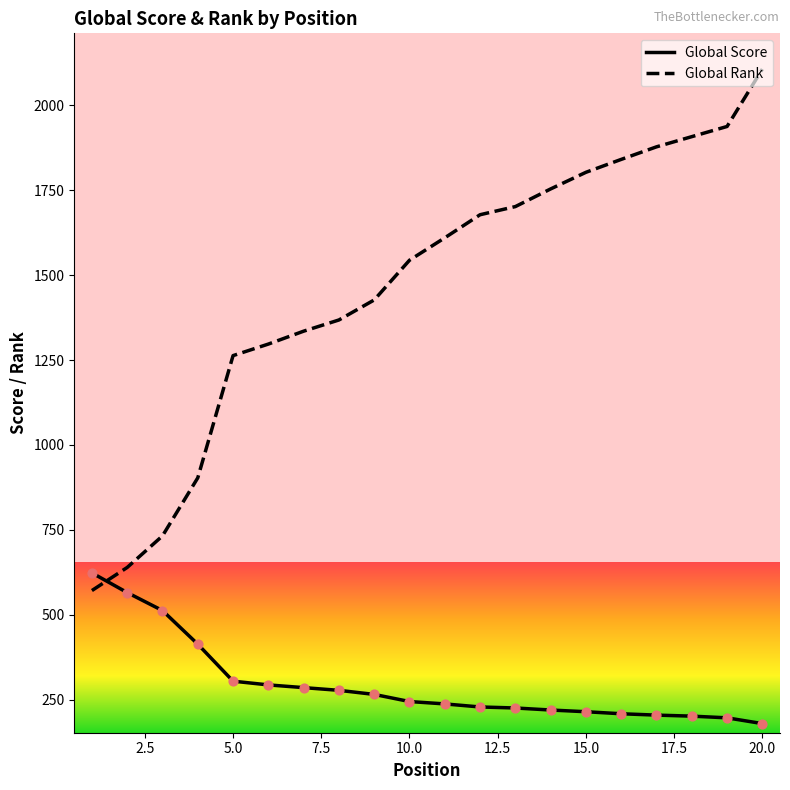

What are all the series names shown in the legend?

Global Score, Global Rank